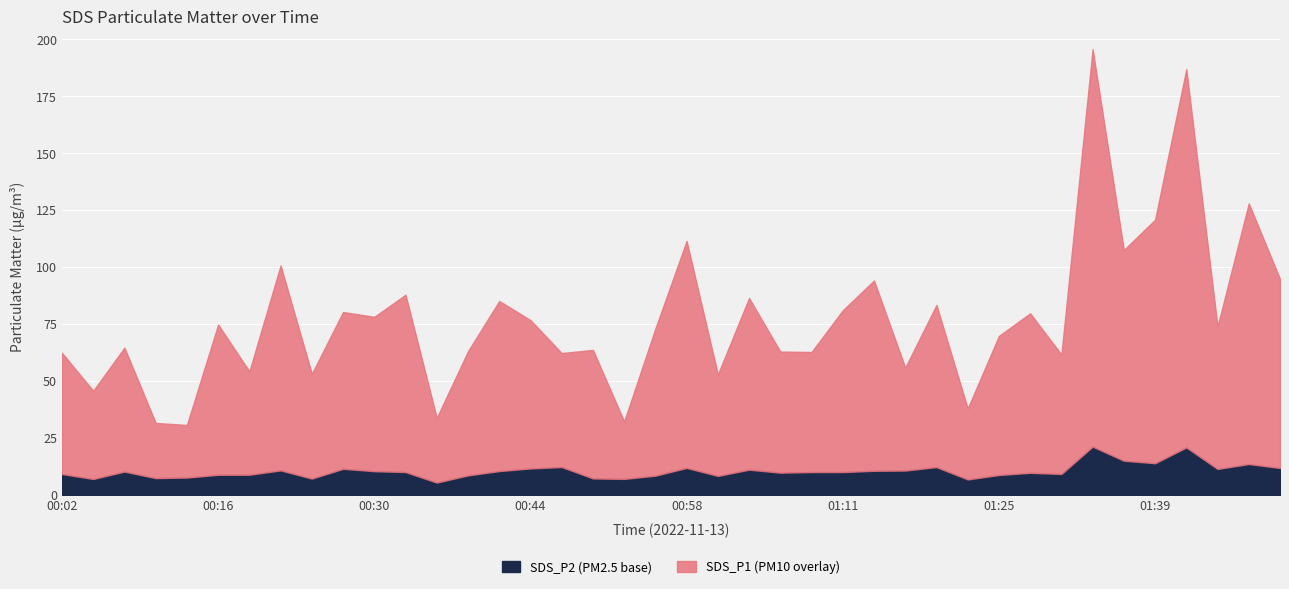

At which category does SDS_P2 reach its first local peak?

00:08